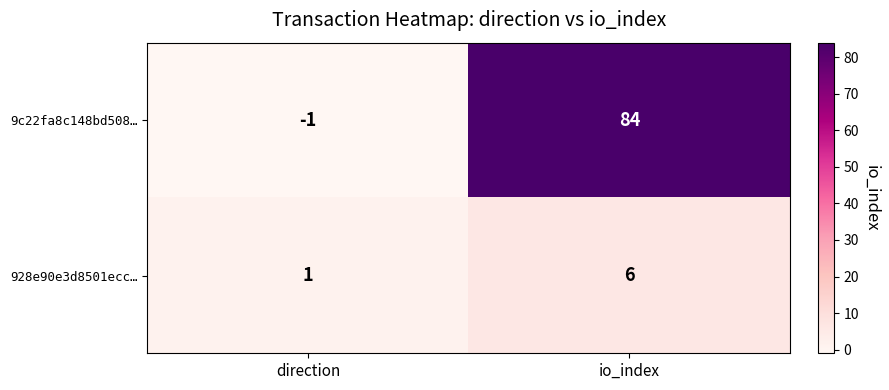

List the series in order of their peak value, highest first.

9c22fa8c148bd508…, 928e90e3d8501ecc…